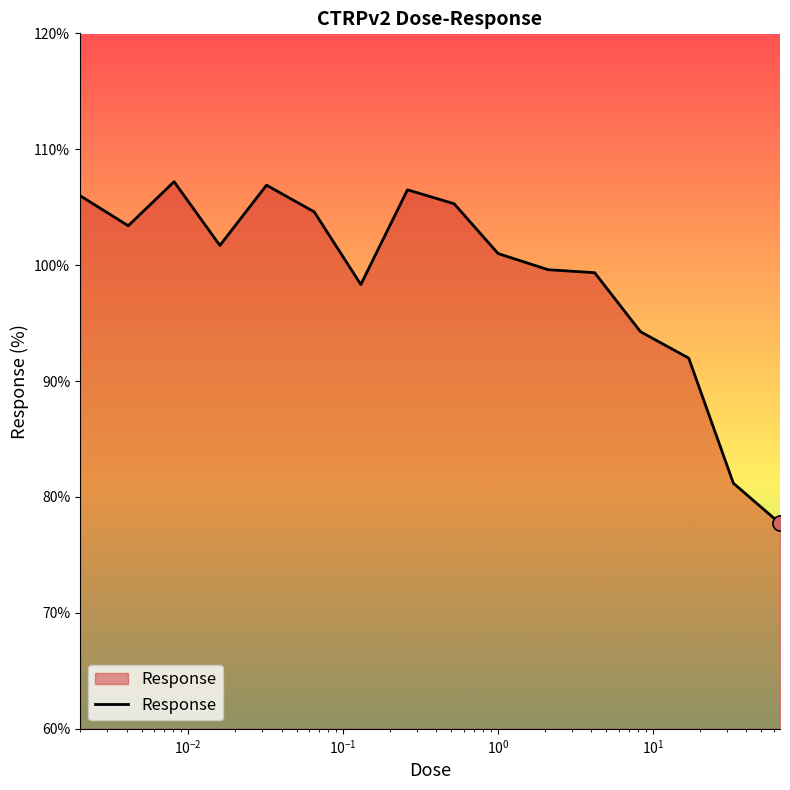

What is the difference between the maximum and minimum values?

29.5